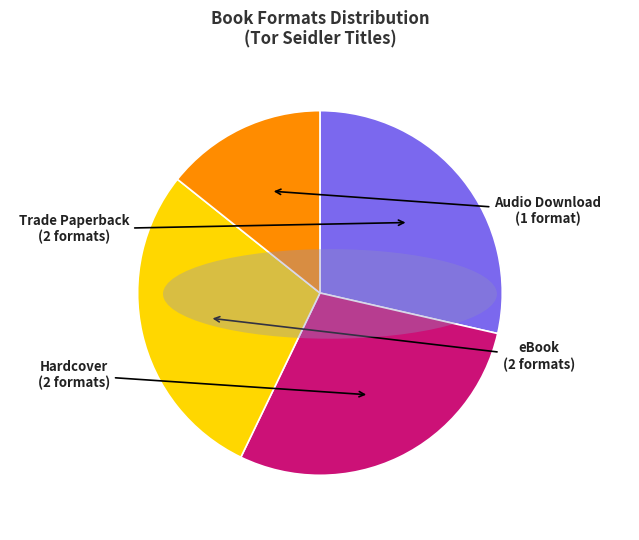

Does Audio Download represent more than half of the total?

No